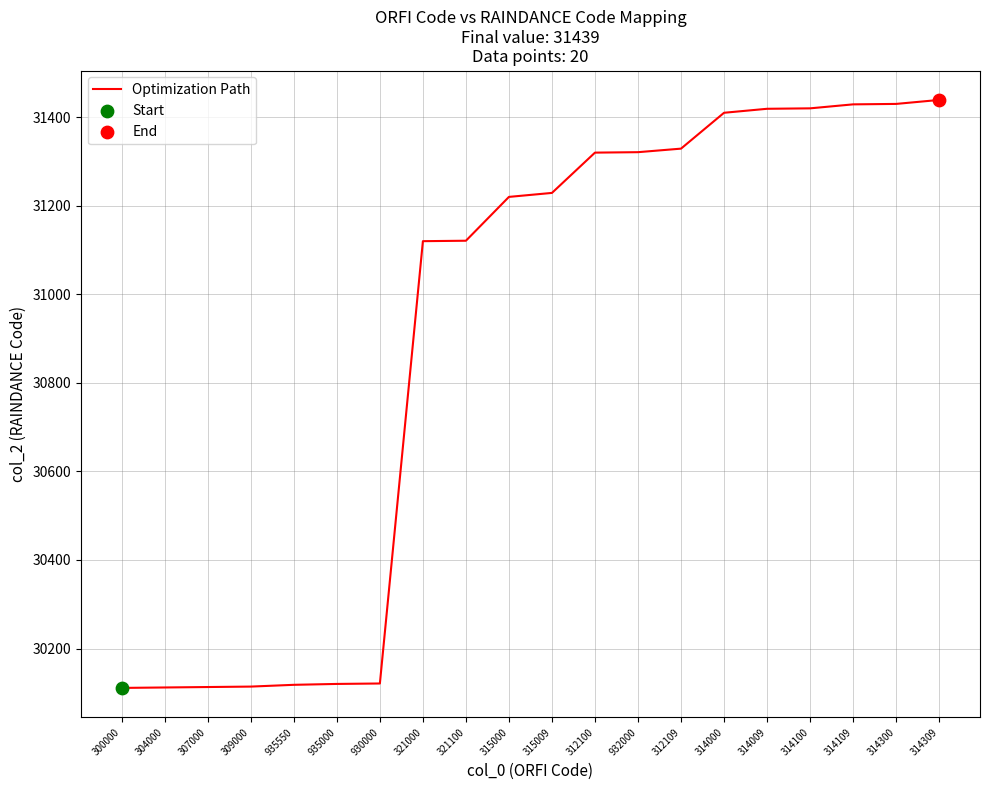

What is the ratio of the value at 309000 to the value at 312100?

1.0